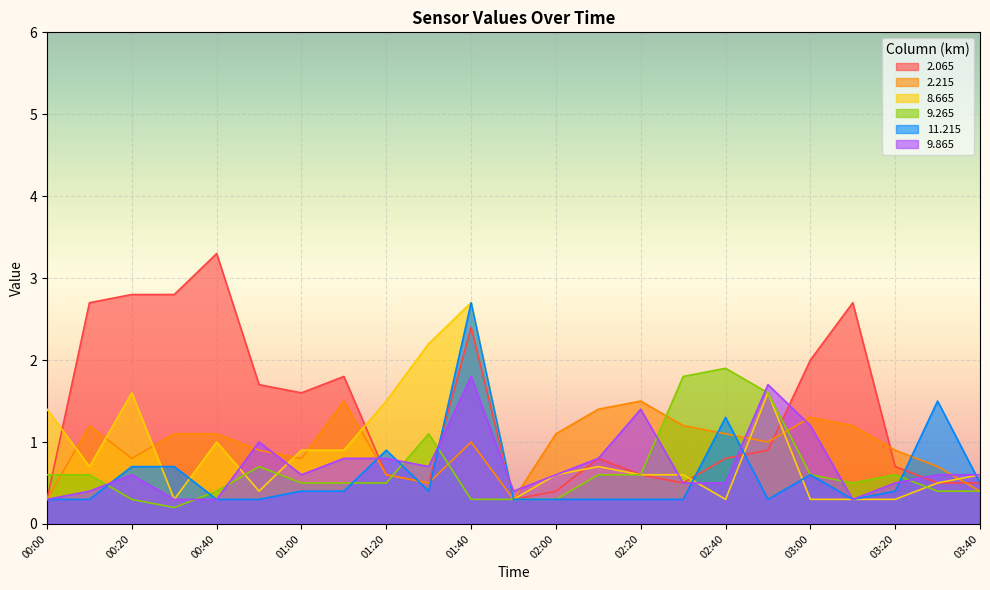

How many intersections are there between   9.865 and   9.265?

9